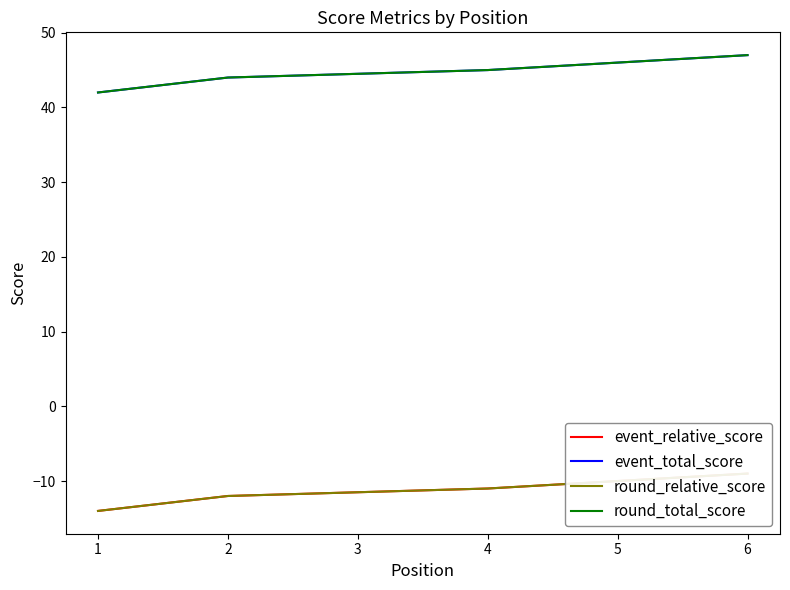

How many distinct data groups are displayed?

4